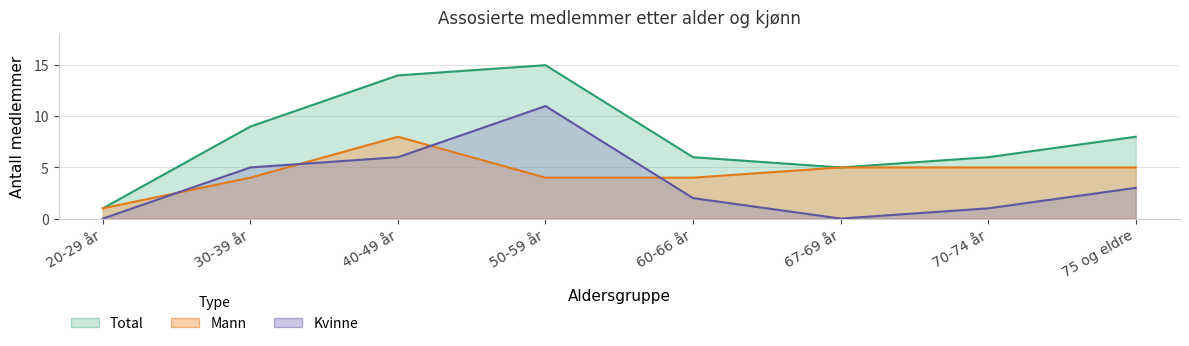

At which category does Mann reach its first local peak?

40-49 år